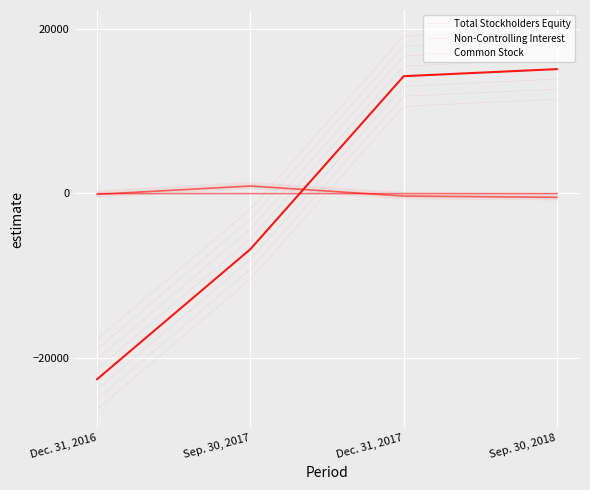

At which label does Total Stockholders Equity reach its peak?

Sep. 30, 2018